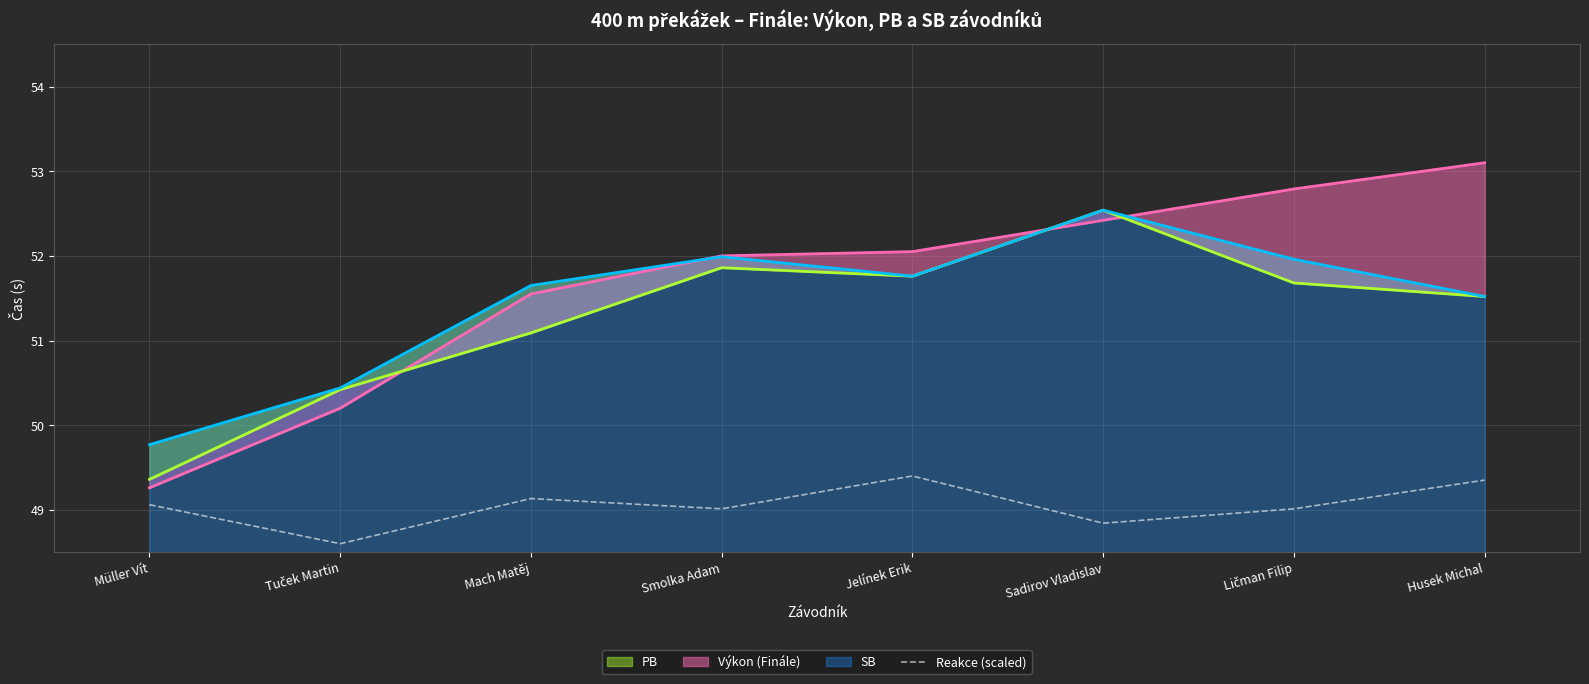

How many data points are less than 49?

2